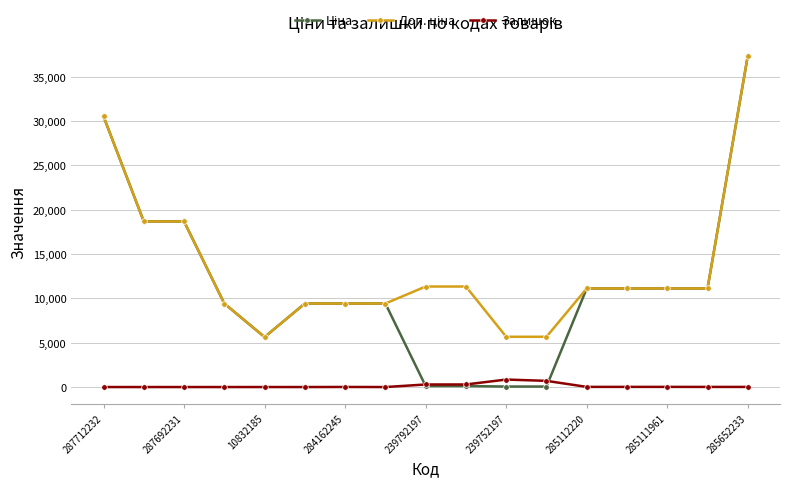

What is the greatest value displayed?

37343.0